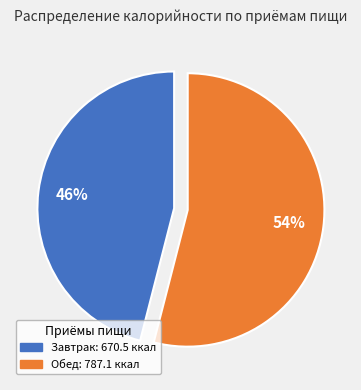

Between Завтрак and Обед, which is larger?

Обед